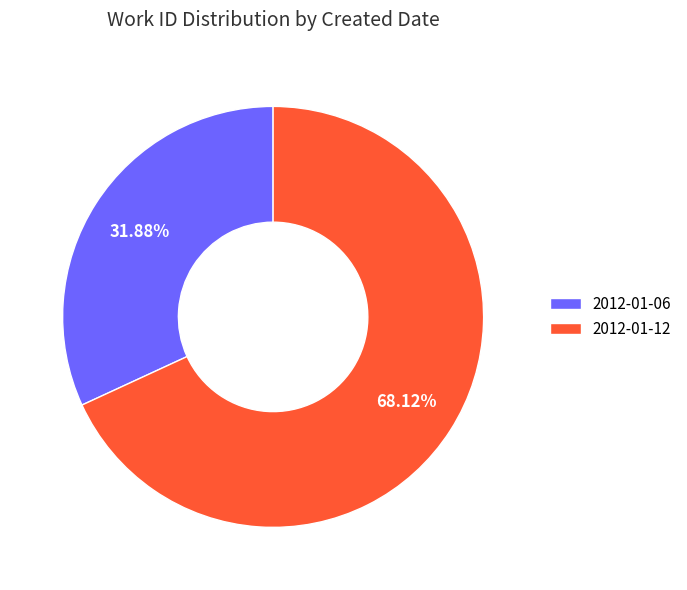

What is the smallest slice in the pie chart?

2012-01-06